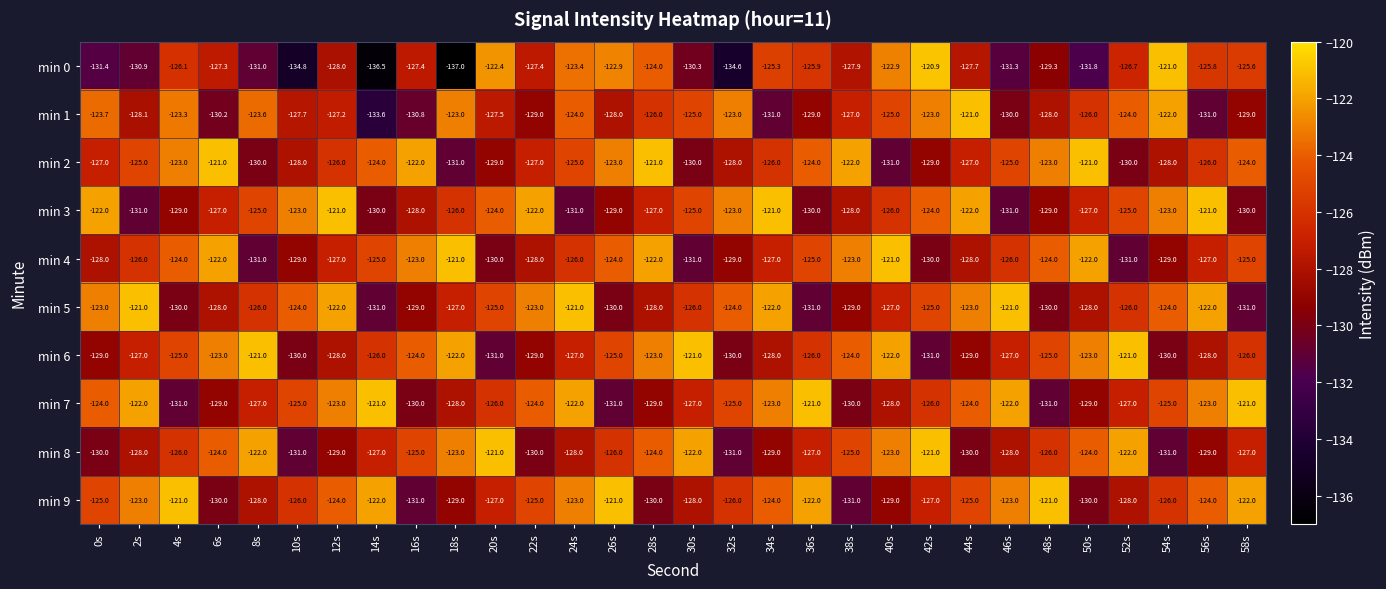

What is the difference between the highest and lowest values at 50s?

10.8